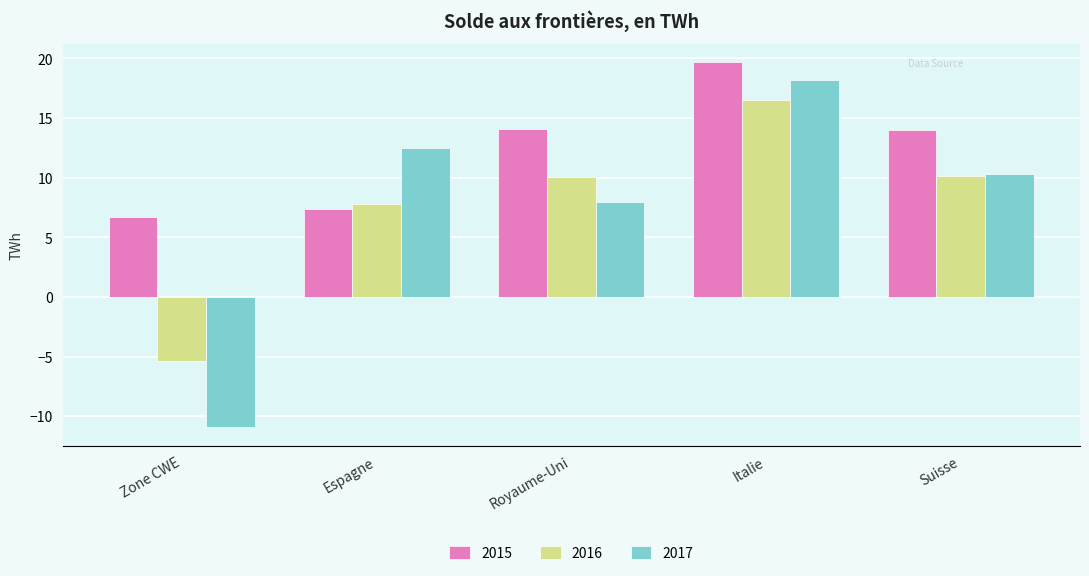

How many bars are there in each group?

3